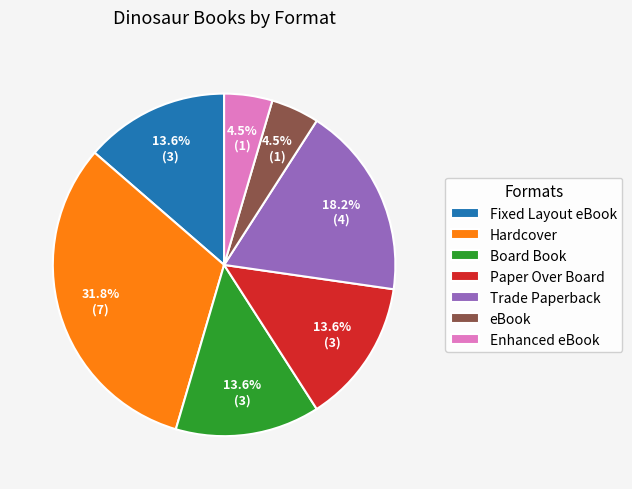

What is the largest slice in the pie chart?

Hardcover